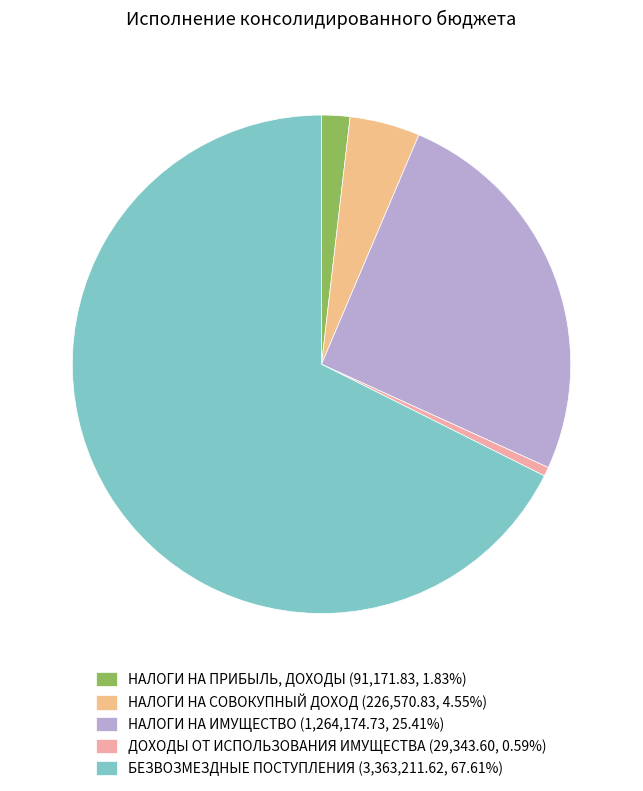

Is it true that ДОХОДЫ ОТ ИСПОЛЬЗОВАНИЯ ИМУЩЕСТВА is 1% of the pie?

True